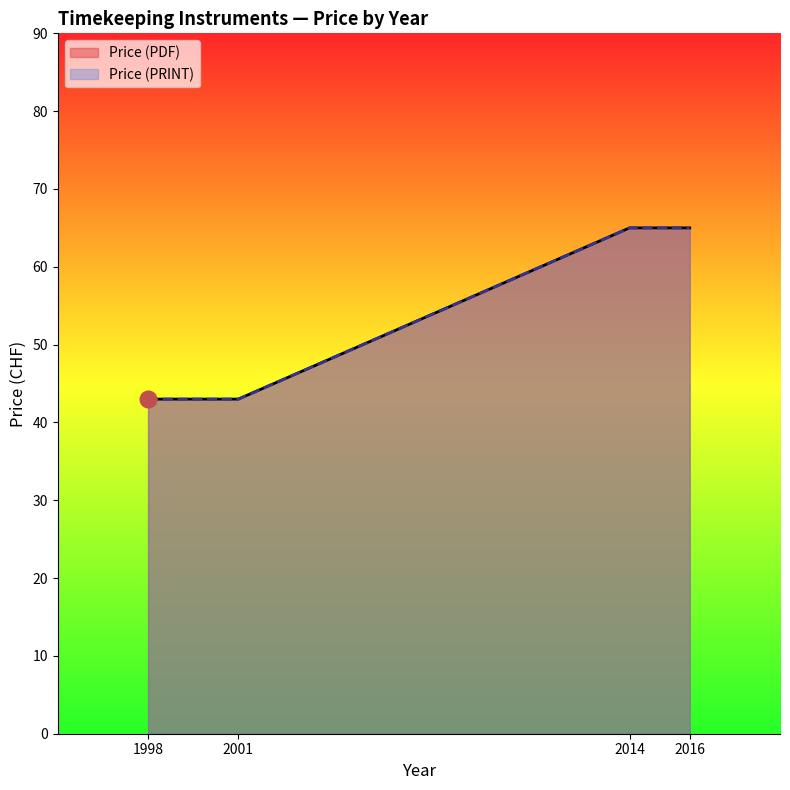

True or false: Price (PRINT) and Price (PDF) intersect in this chart.

False